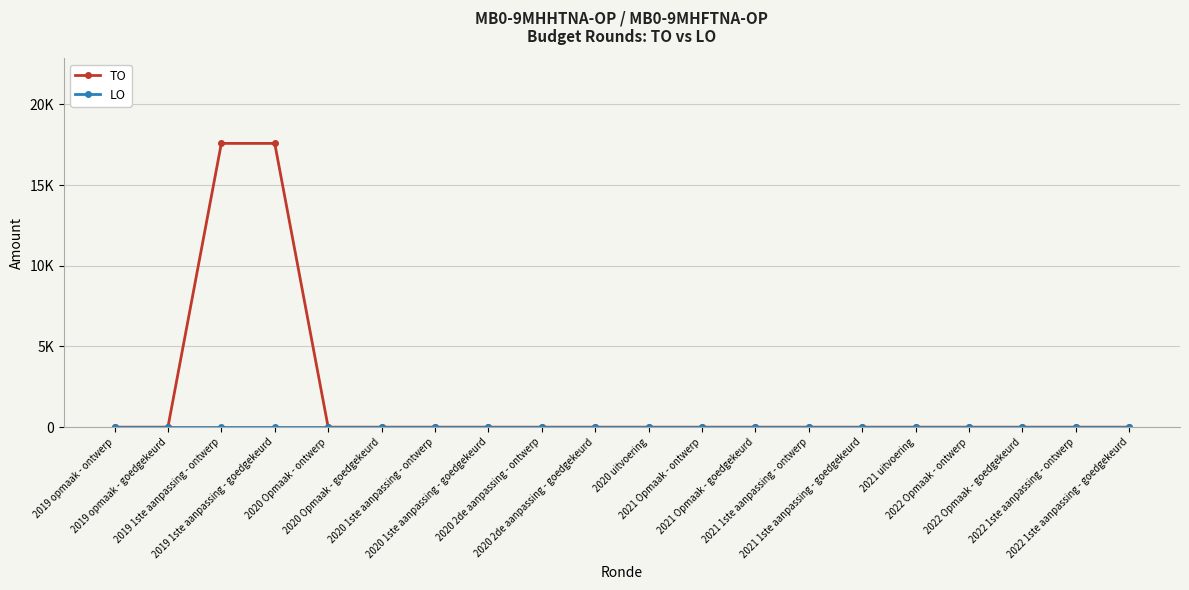

Is this an area chart (filled region under the line)?

No